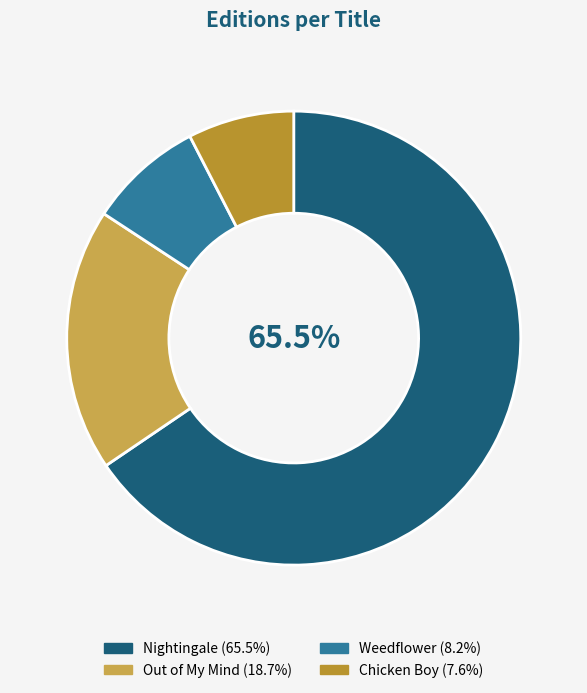

To the nearest percent, what is the combined percentage of Nightingale and Out of My Mind?

84%